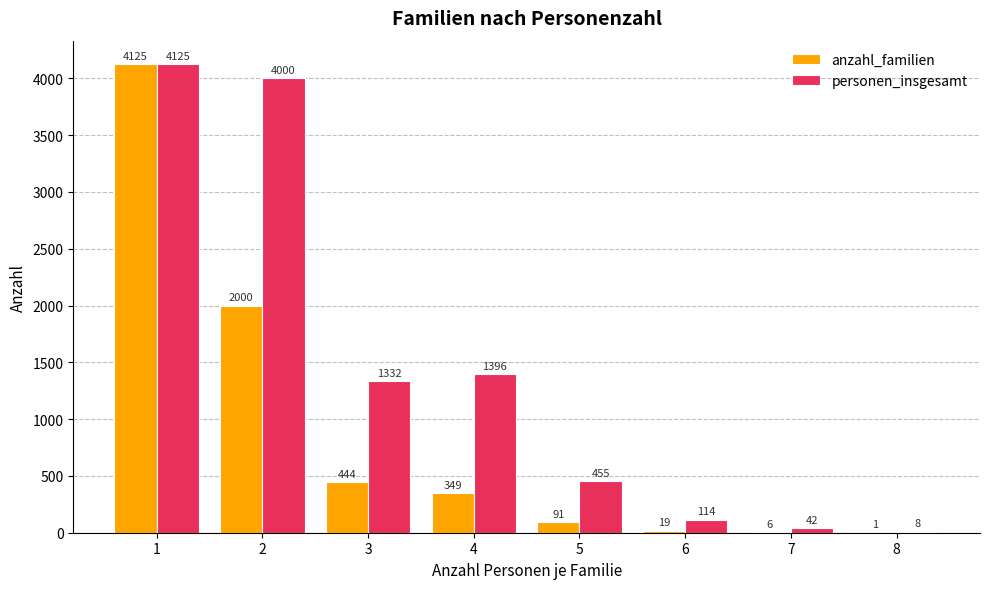

Which series has the widest spread of values?

anzahl_familien